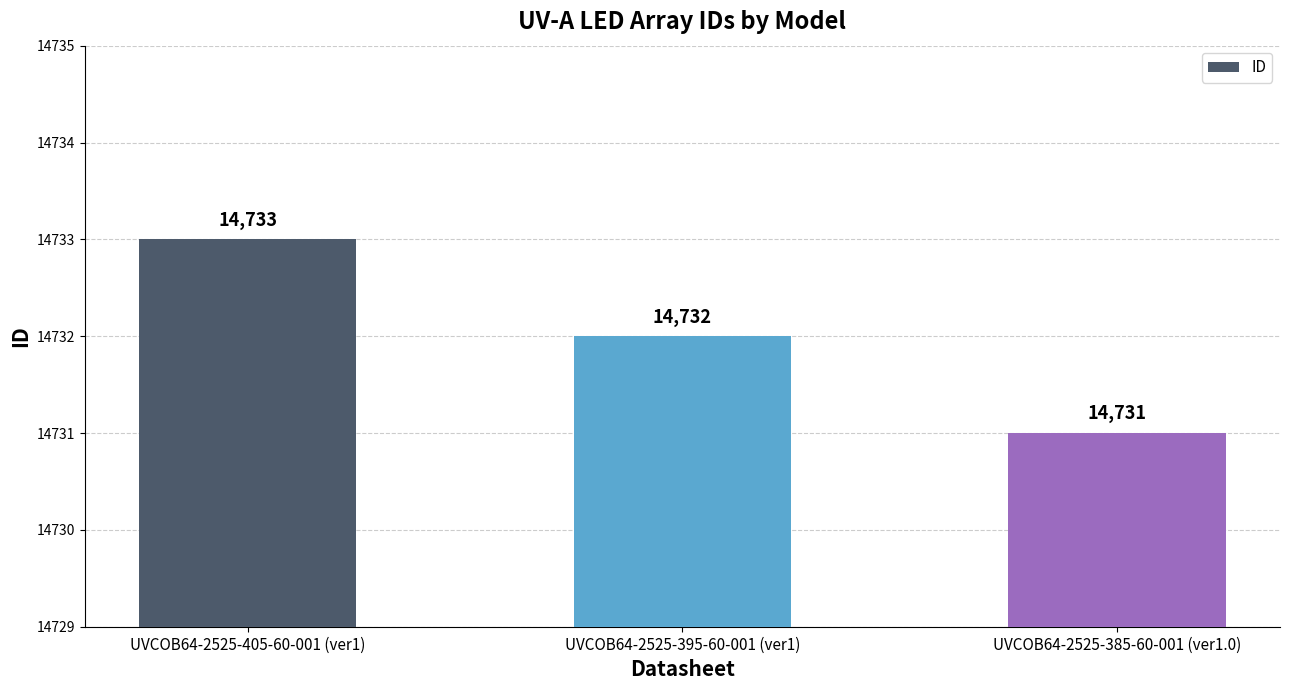

List the labels in order of value, smallest first.

UVCOB64-2525-385-60-001 (ver1.0), UVCOB64-2525-395-60-001 (ver1), UVCOB64-2525-405-60-001 (ver1)